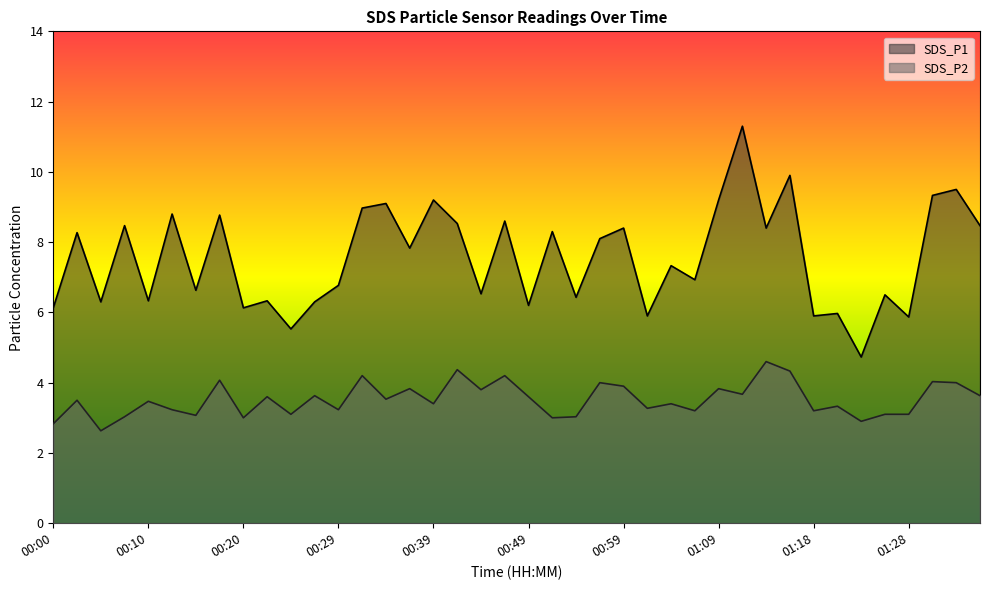

What is the spread (max minus min) of values at 01:33?

5.5